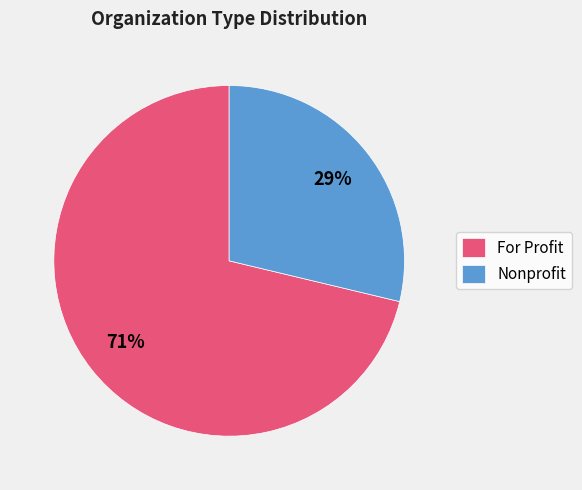

To the nearest percent, what is the combined percentage of For Profit and Nonprofit?

100%